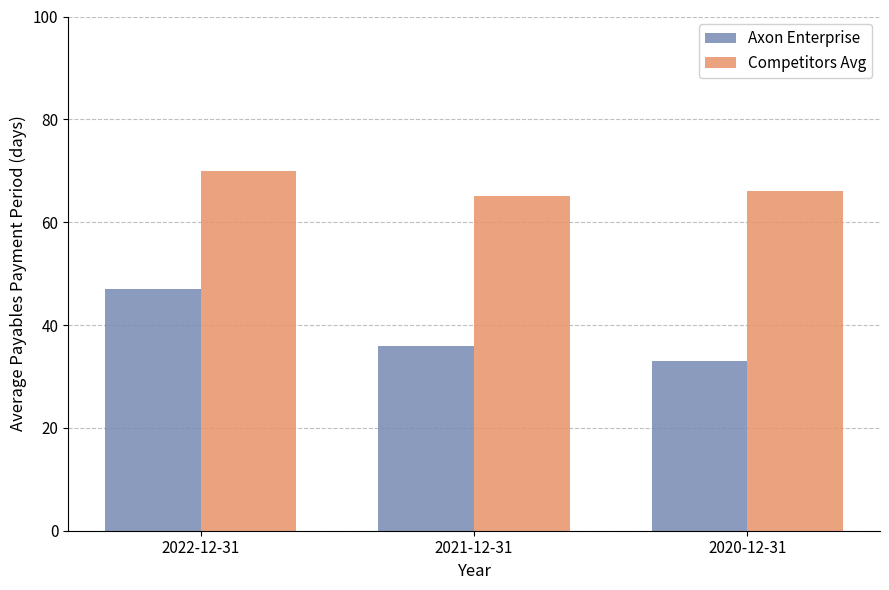

Reading left to right, what are all the values shown in this chart?

Axon Enterprise: 2022-12-31=47	2021-12-31=36	2020-12-31=33
Competitors Avg: 2022-12-31=70	2021-12-31=65	2020-12-31=66